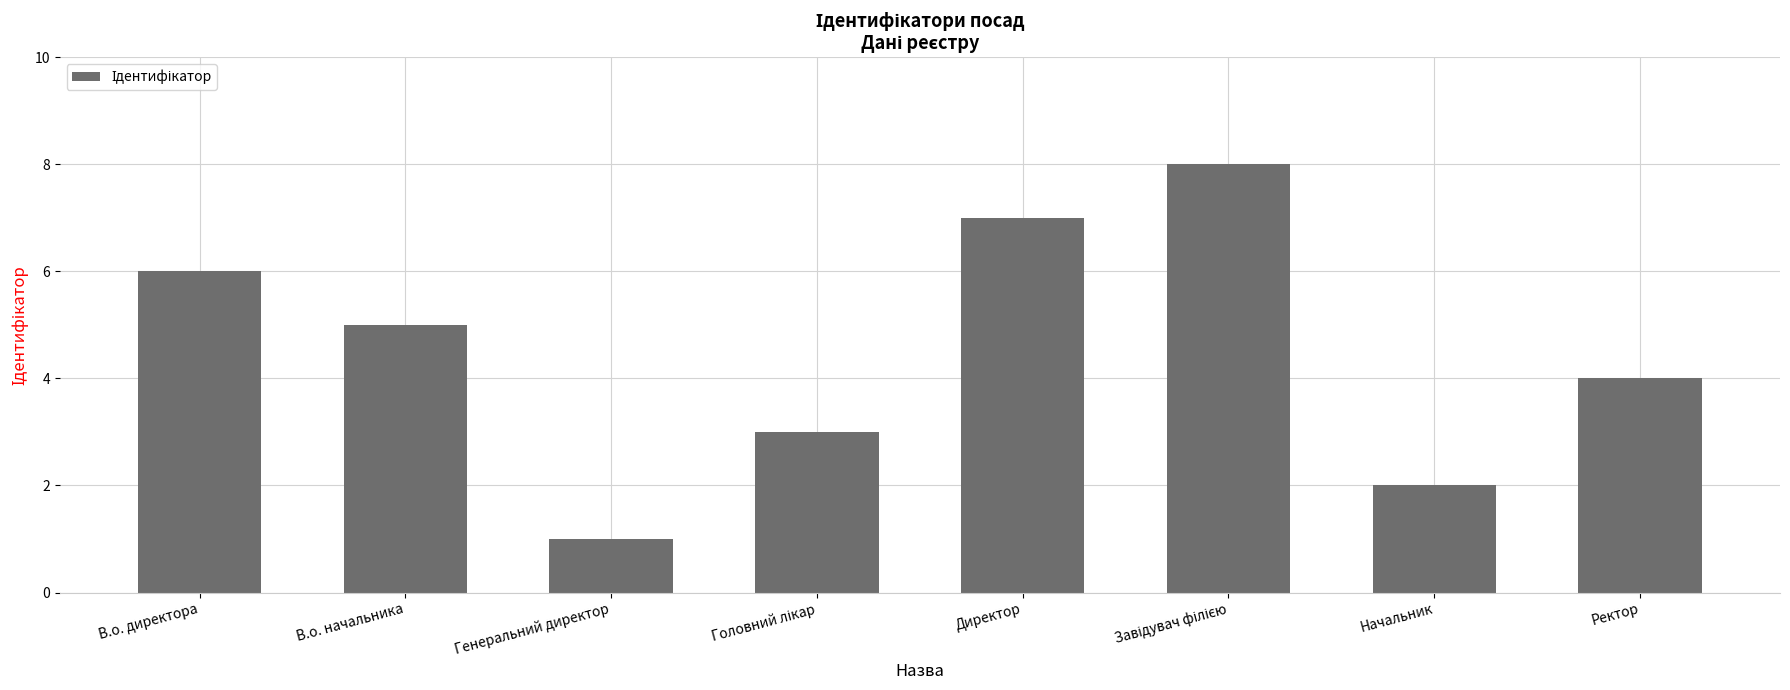

What is the sum of all values?

36